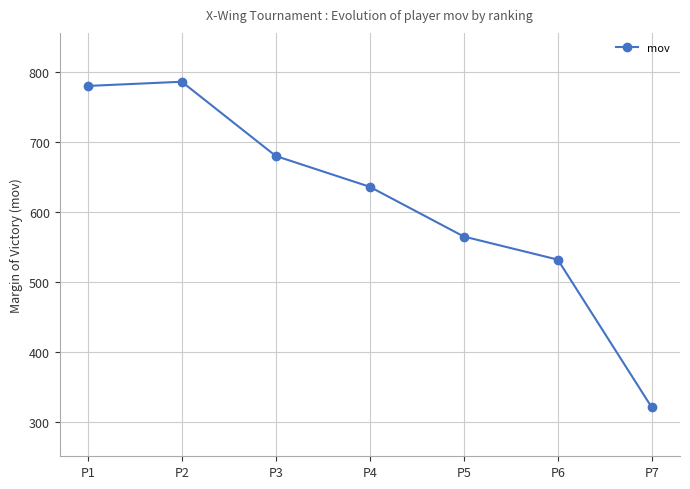

What is the maximum value shown in the chart?

786